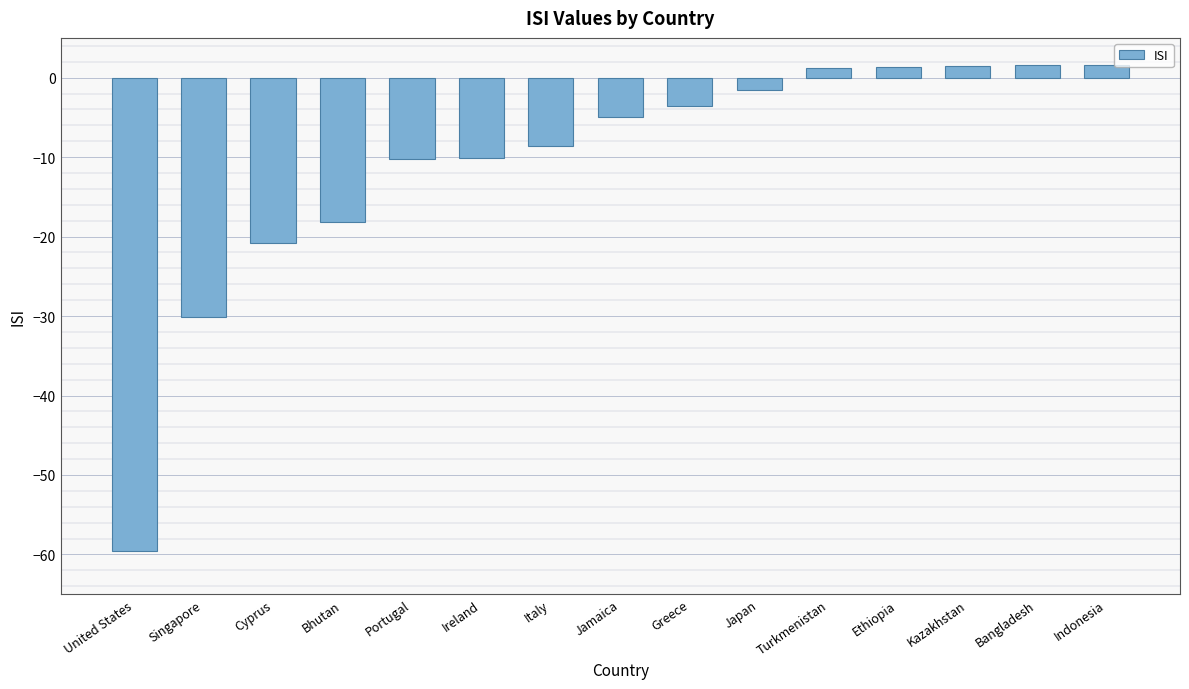

At which label is the value closest to -28?

Singapore